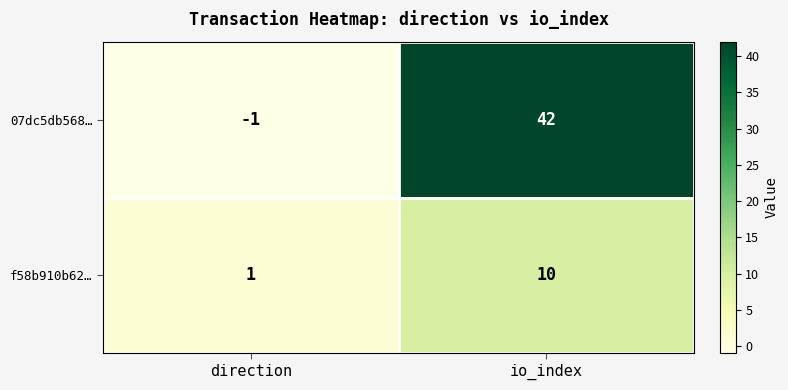

What is the maximum value shown in the chart?

42